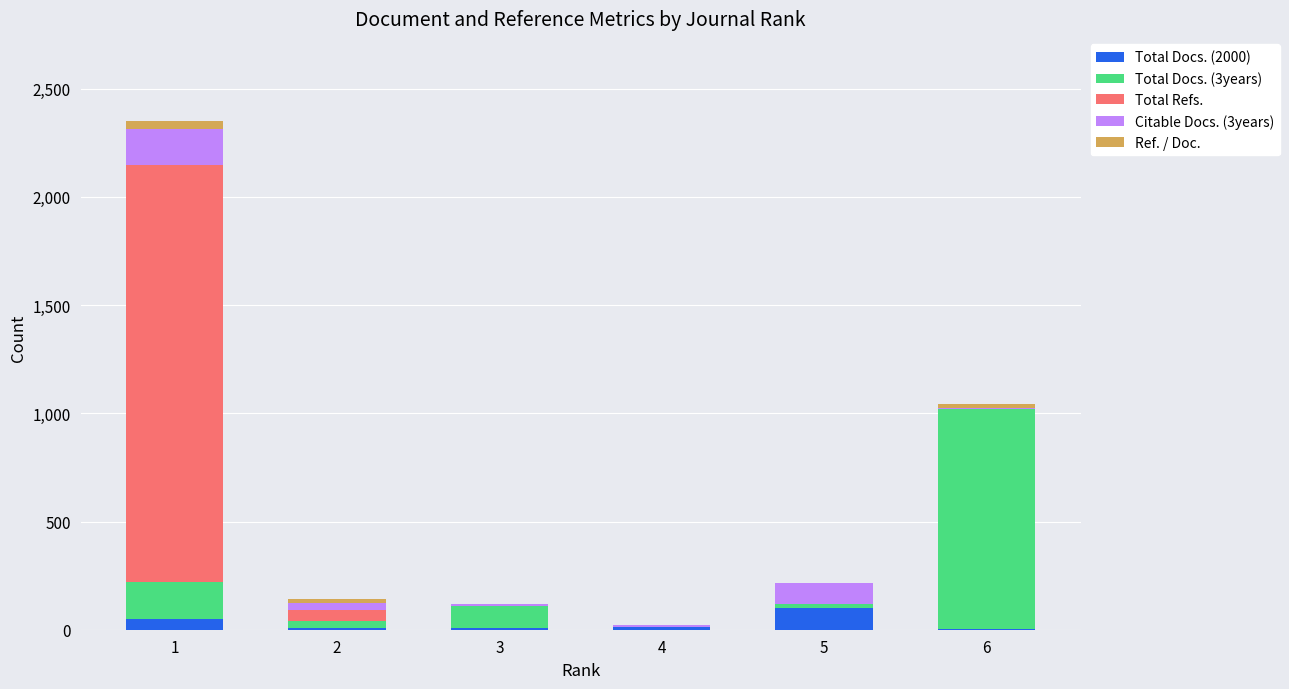

What is the average value of the Total Docs. (2000) series?

31